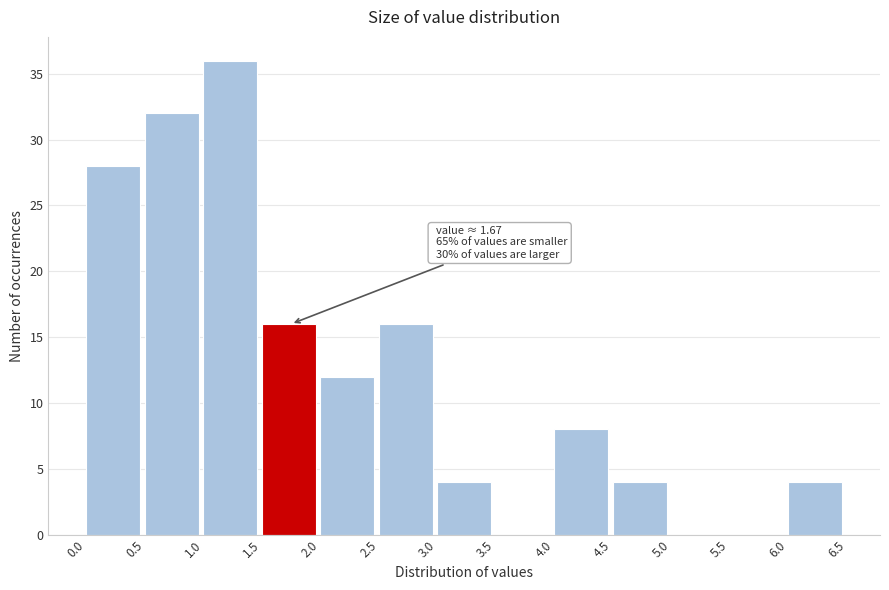

Over which range of the x-axis is the bar tallest?

1.0 to 1.5